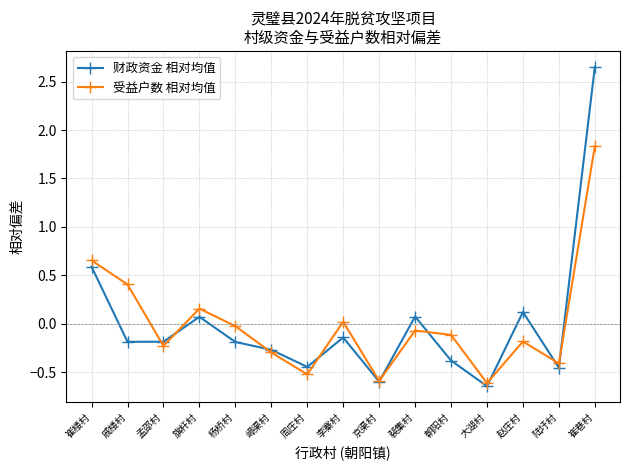

In 财政资金 相对均值, how many points are lower than both neighbors (excluding endpoints)?

5